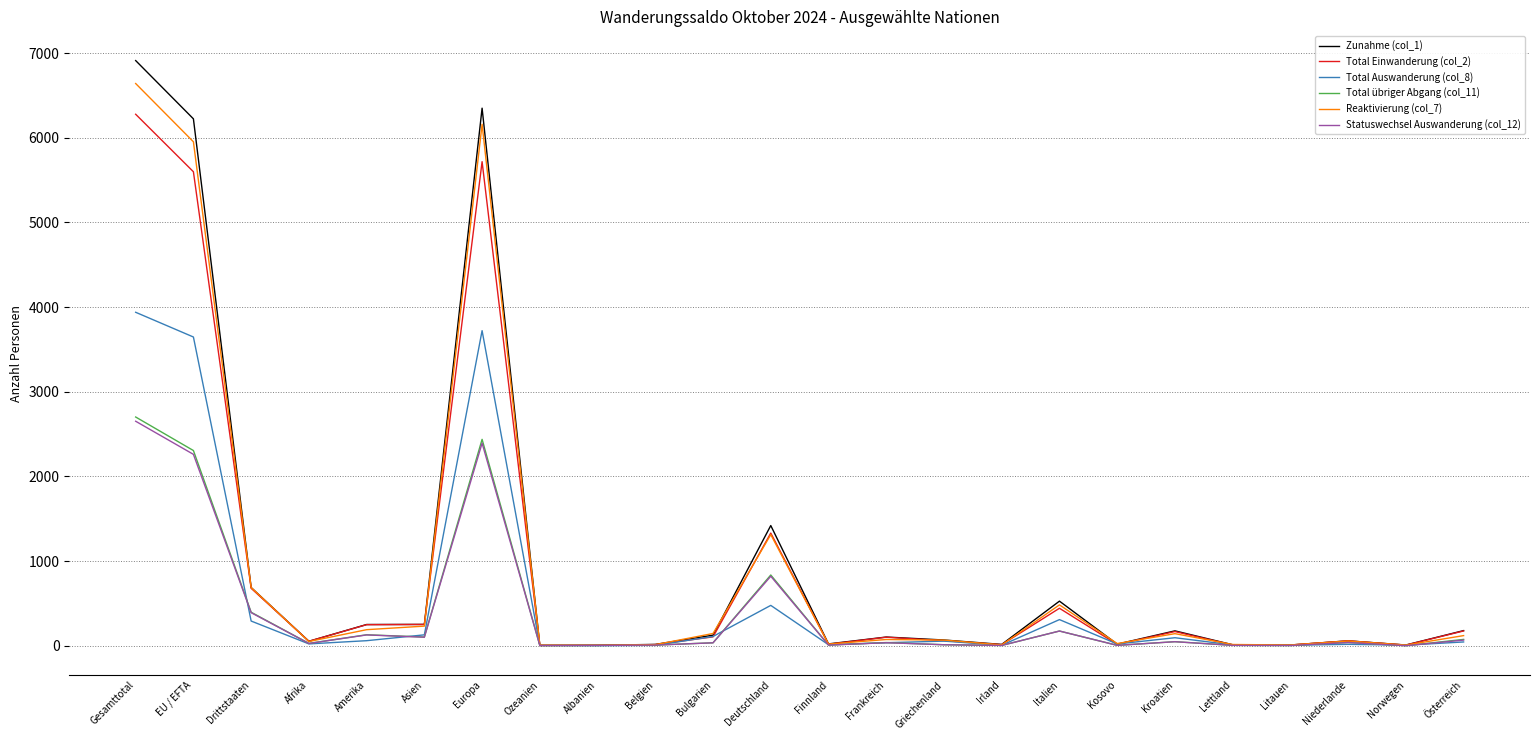

What is the average value of the Zunahme (col_1) series?

979